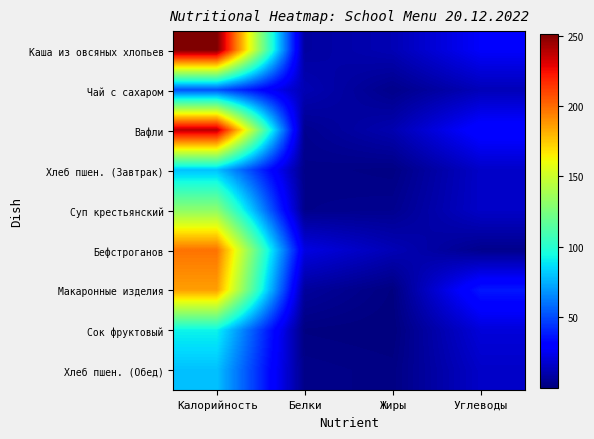

Rank the series at Белки from highest to lowest value.

Бефстроганов, Чай с сахаром, Каша из овсяных хлопьев, Макаронные изделия, Вафли, Суп крестьянский, Хлеб пшен. (Завтрак), Хлеб пшен. (Обед), Сок фруктовый